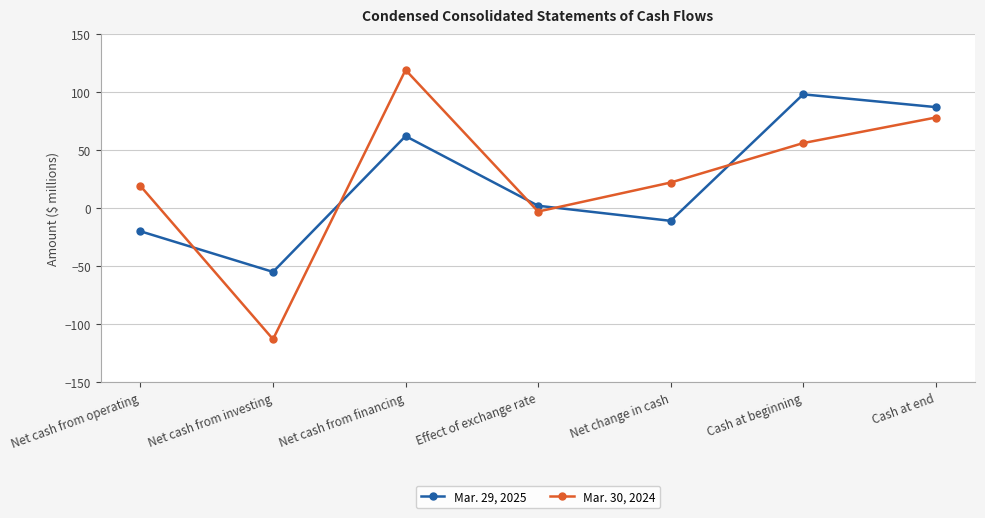

What are all the series names shown in the legend?

Mar. 29, 2025, Mar. 30, 2024